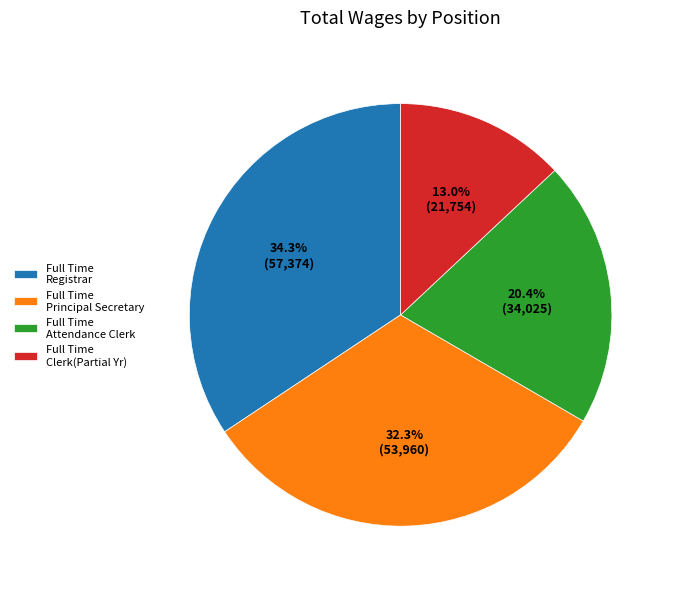

Is there any slice that represents more than half of the pie?

No